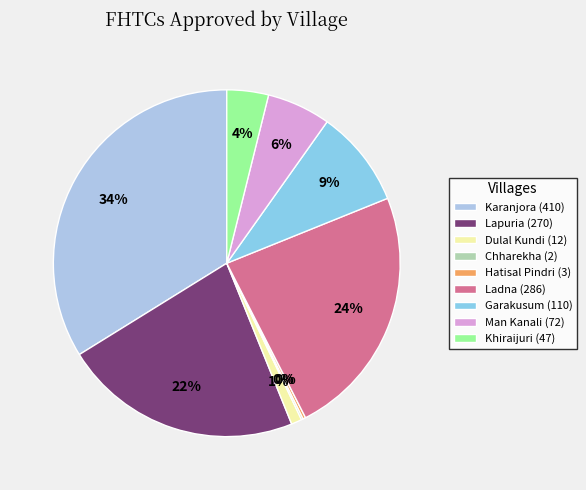

How many slices are in this pie chart?

9